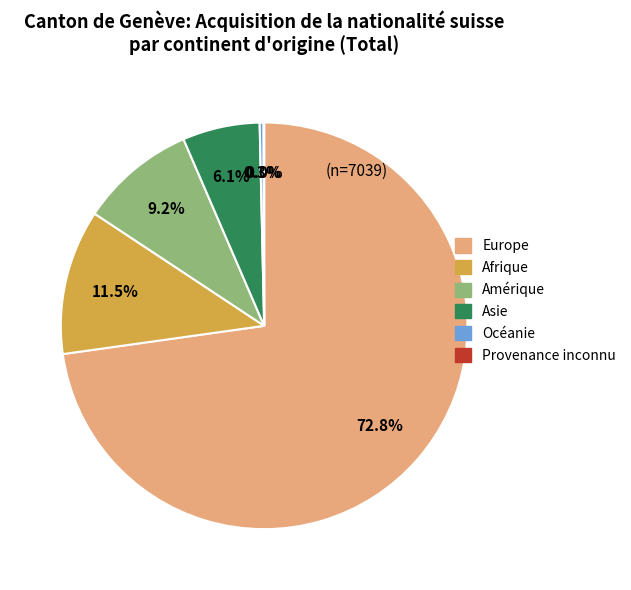

What is the ratio of the value at Europe to the value at Afrique?

6.3